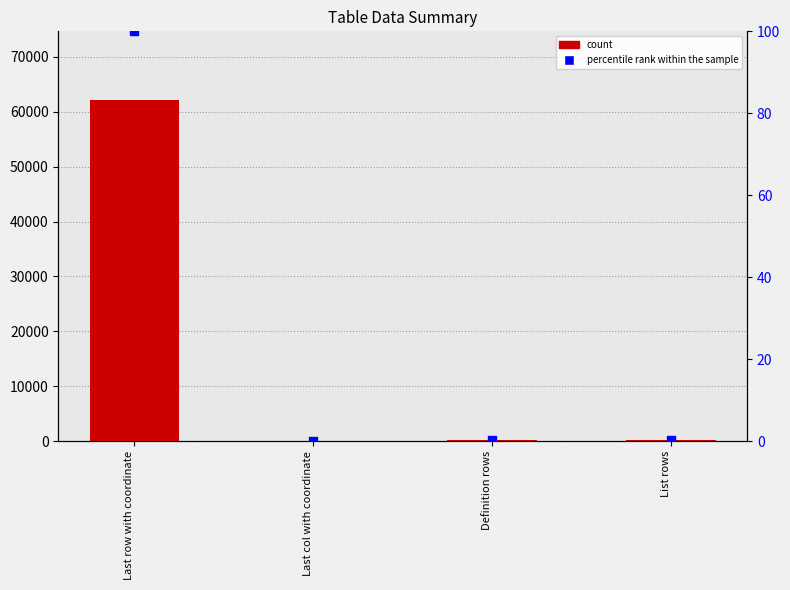

What is the total value across all series at Last row with coordinate?

62320.0